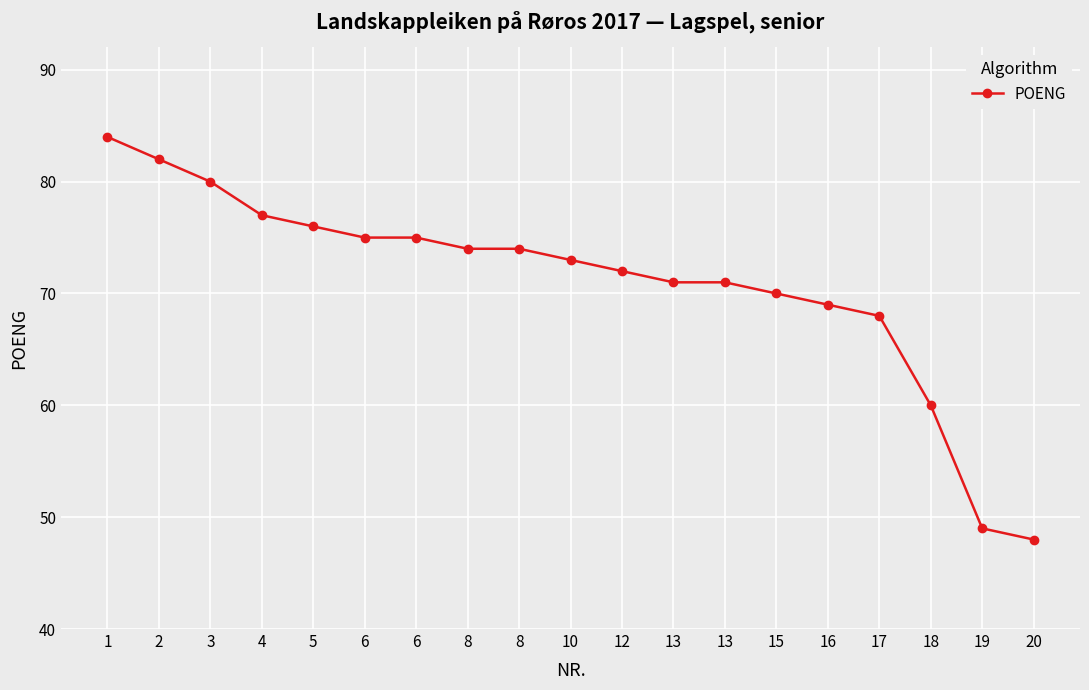

Which label corresponds to the smallest value in the chart?

20